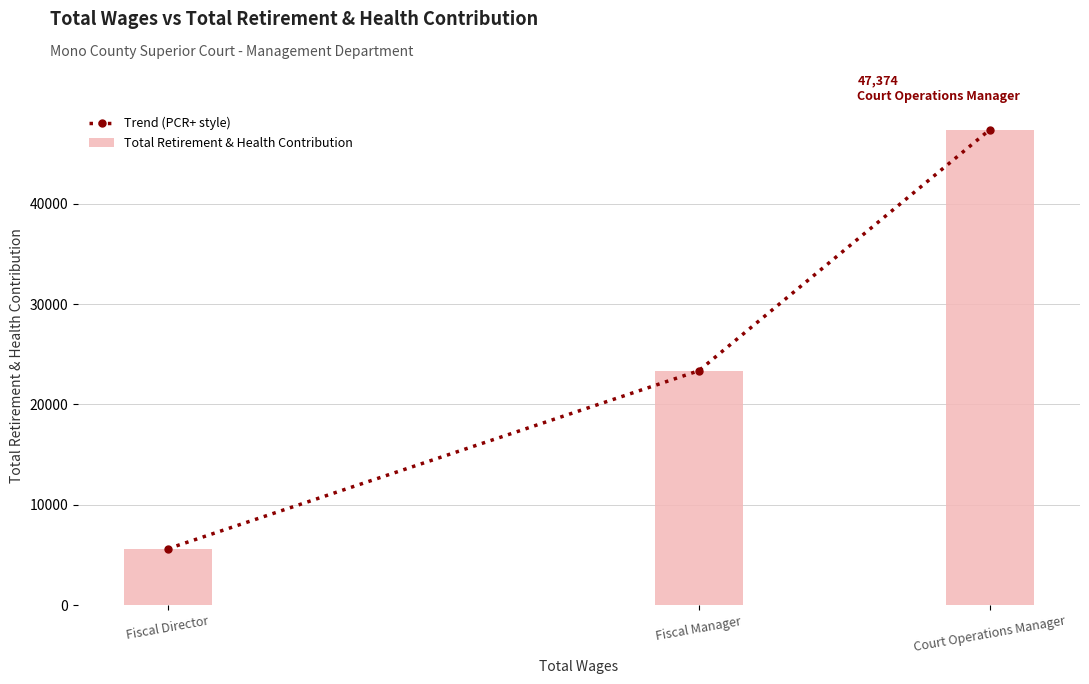

Which category has the highest value in the Trend (PCR+ style) series?

Court Operations Manager